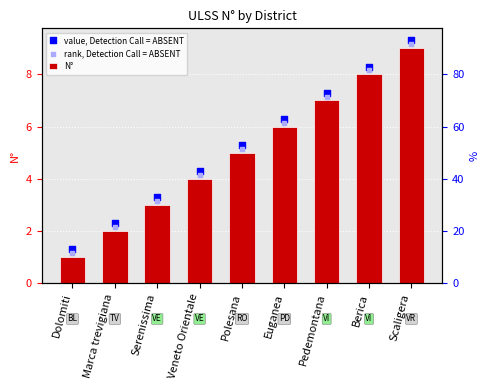

At which category is the sum across all series the highest?

Scaligera